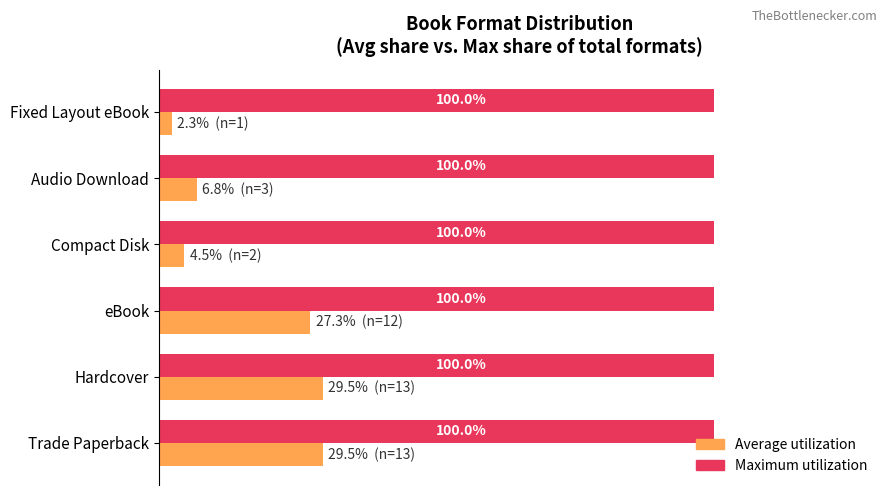

Which category has the lowest value across all series?

Fixed Layout eBook